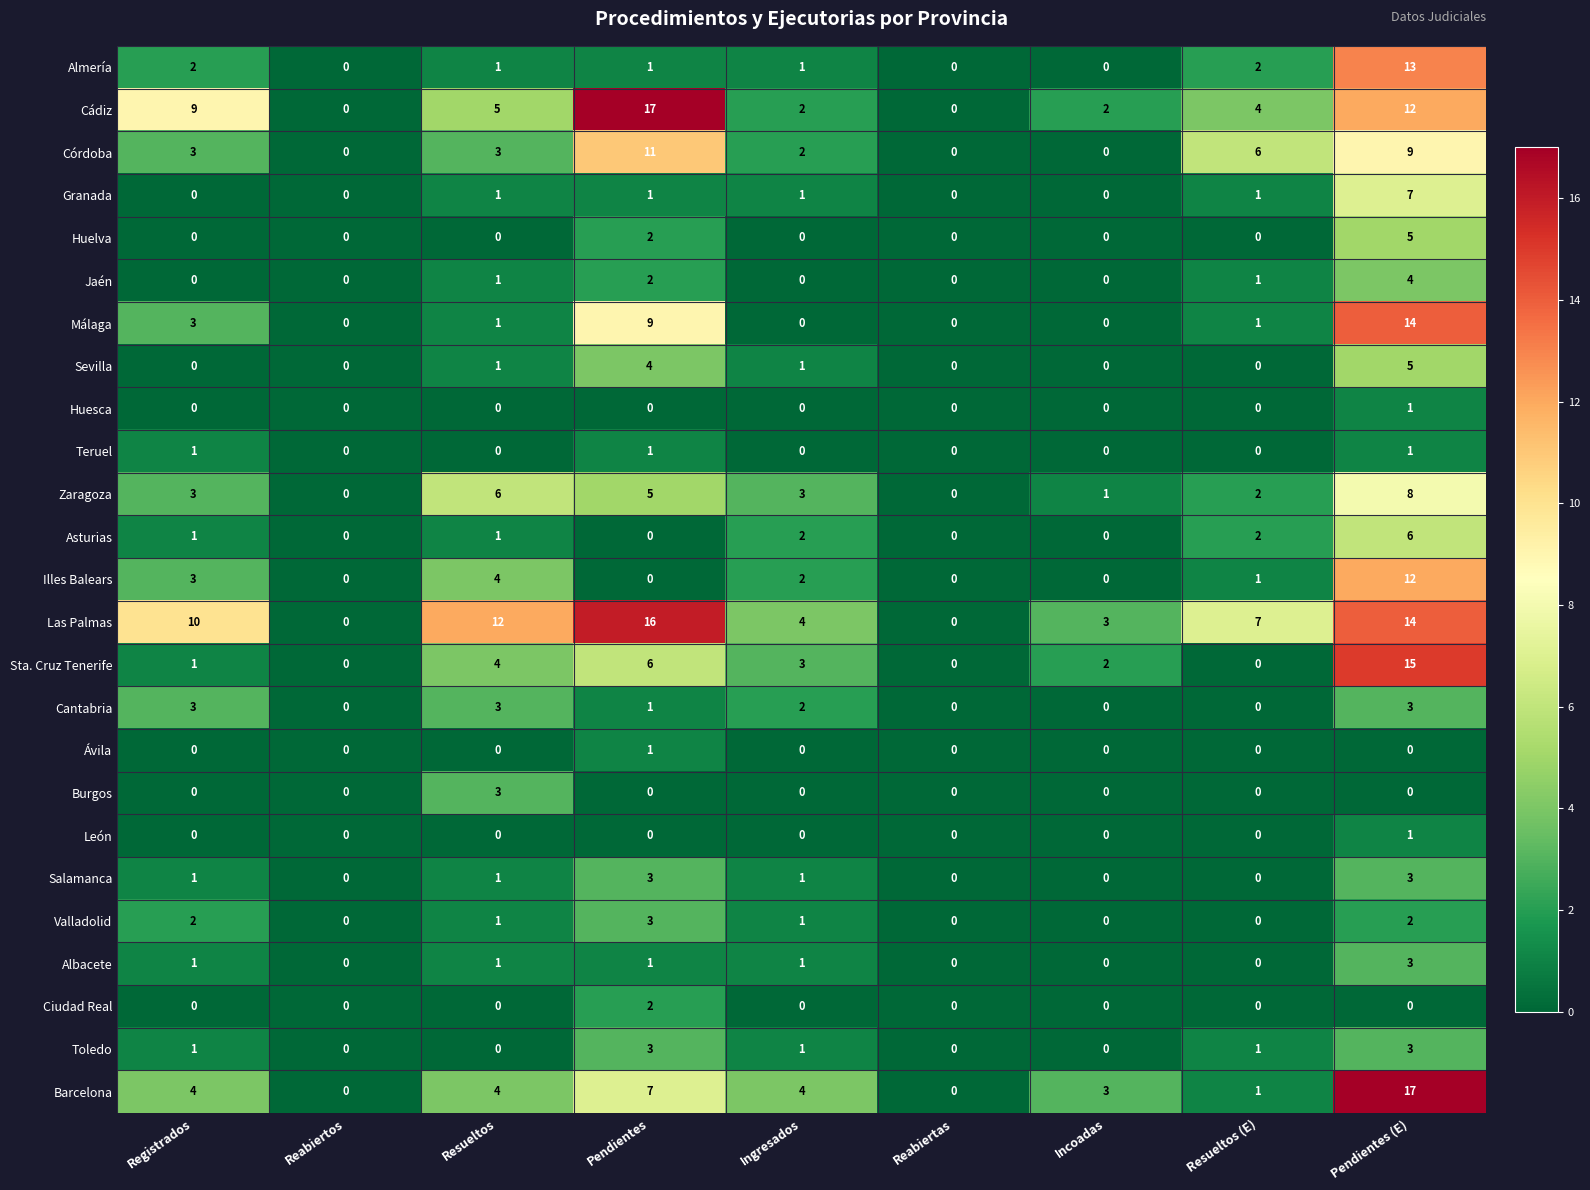

How many data points does each series have?

9